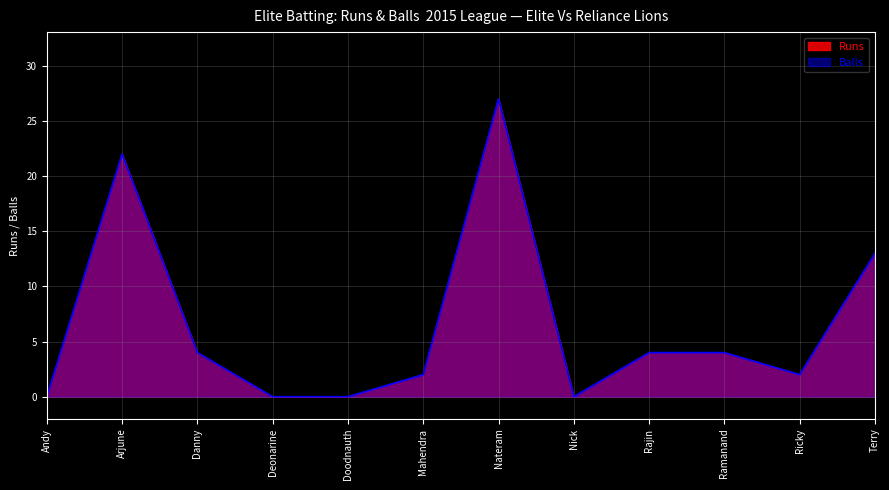

Which series has the largest total across all categories?

Runs